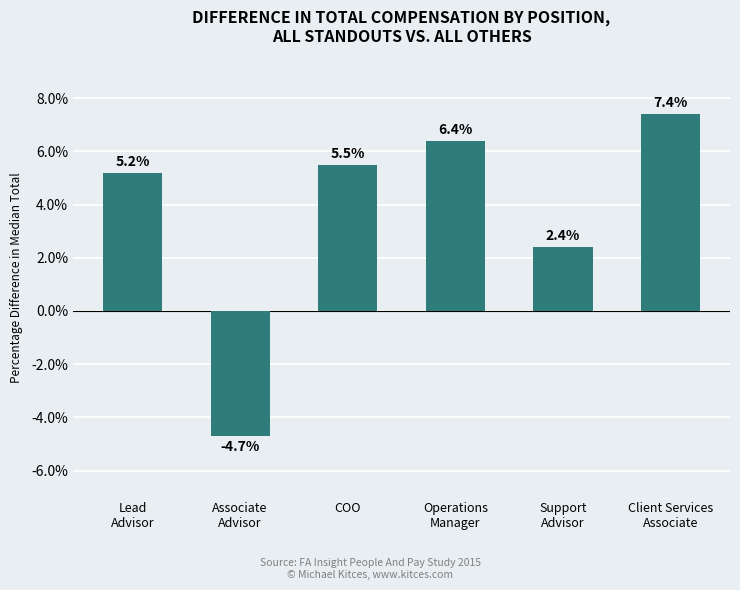

How many positive values are there?

5